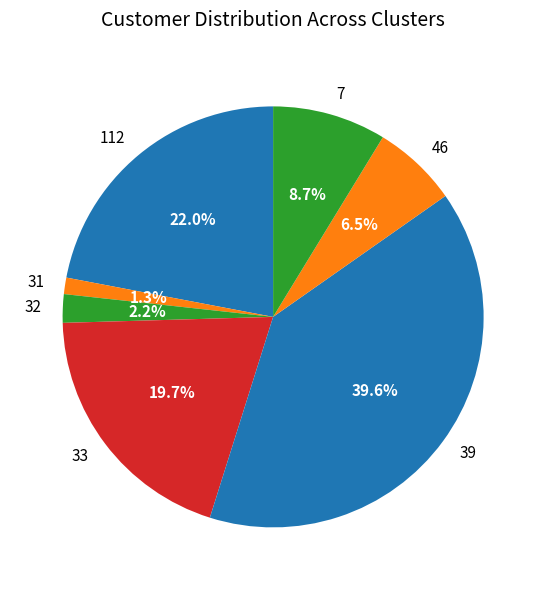

Is there a majority slice in this chart?

No